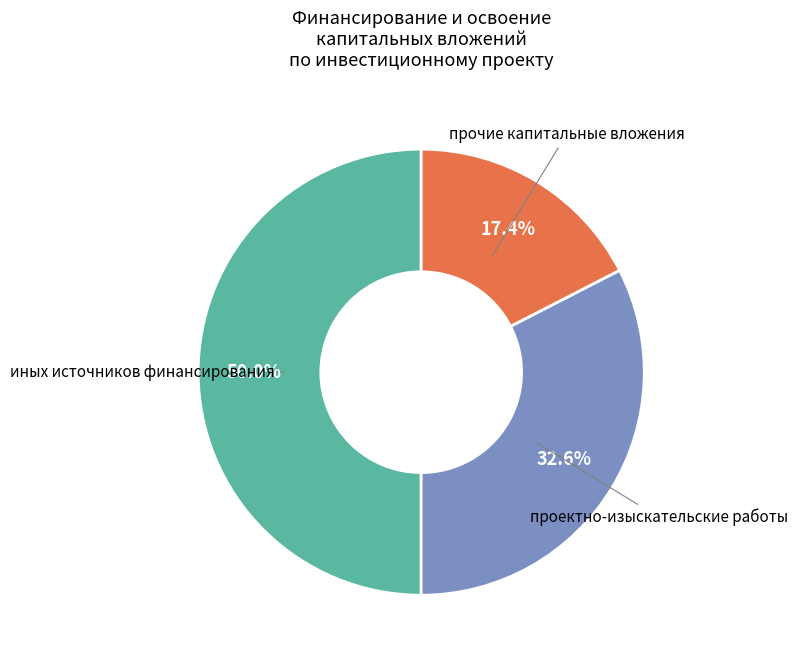

How many slices are in this pie chart?

3